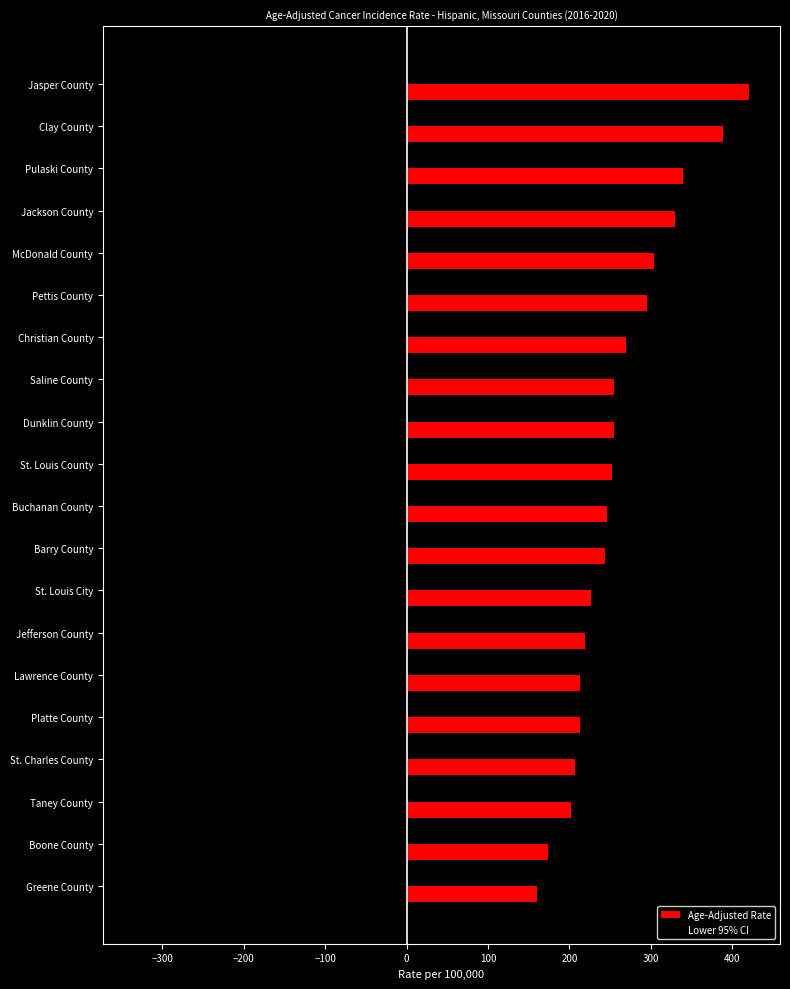

What is the spread (max minus min) of values at Pulaski County?

531.5